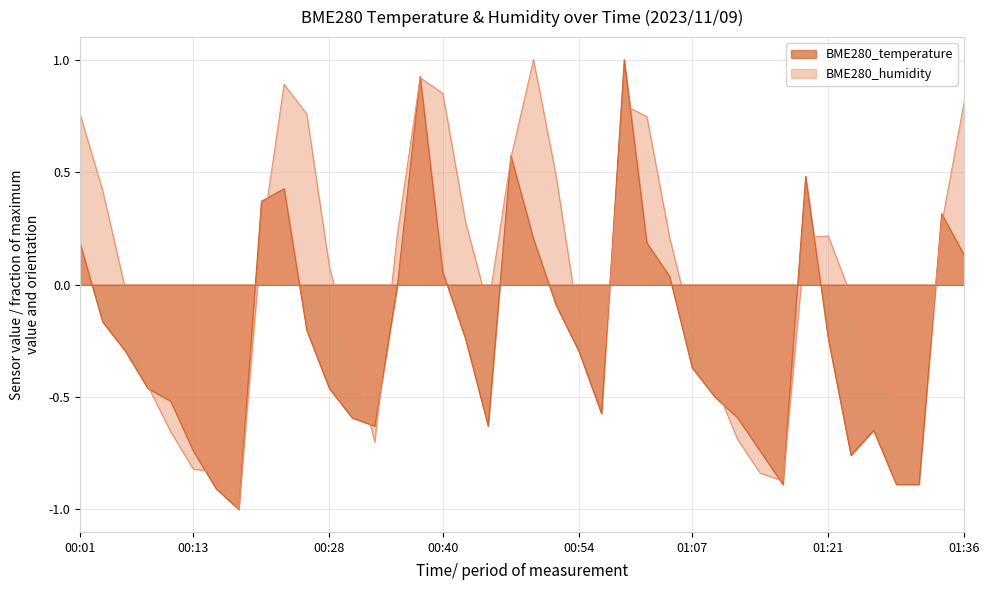

How many times do BME280_temperature and BME280_humidity cross each other?

18